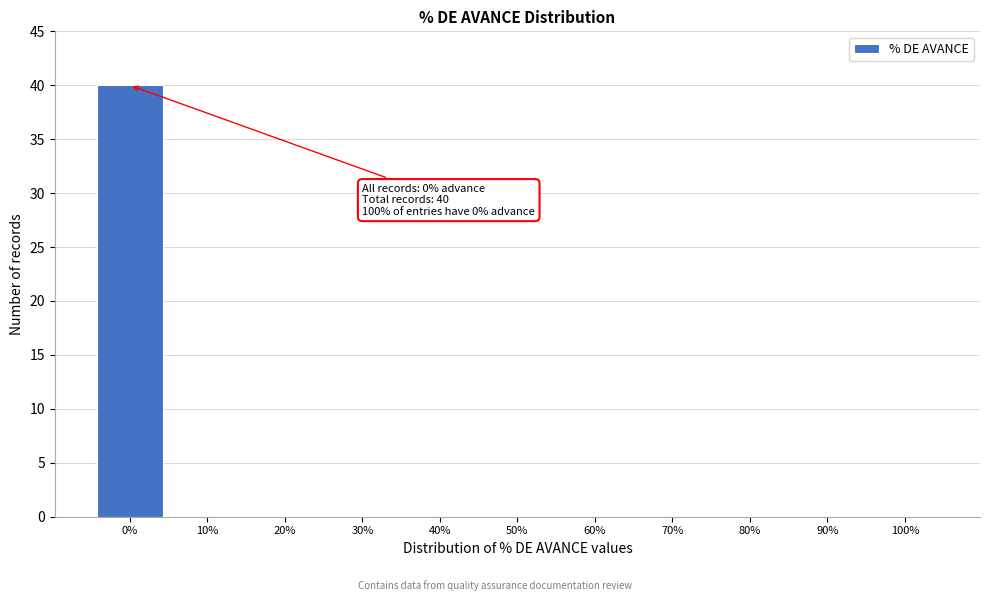

Reading right to left, transcribe all the data shown in this chart.

100%=0	90%=0	80%=0	70%=0	60%=0	50%=0	40%=0	30%=0	20%=0	10%=0	0%=40